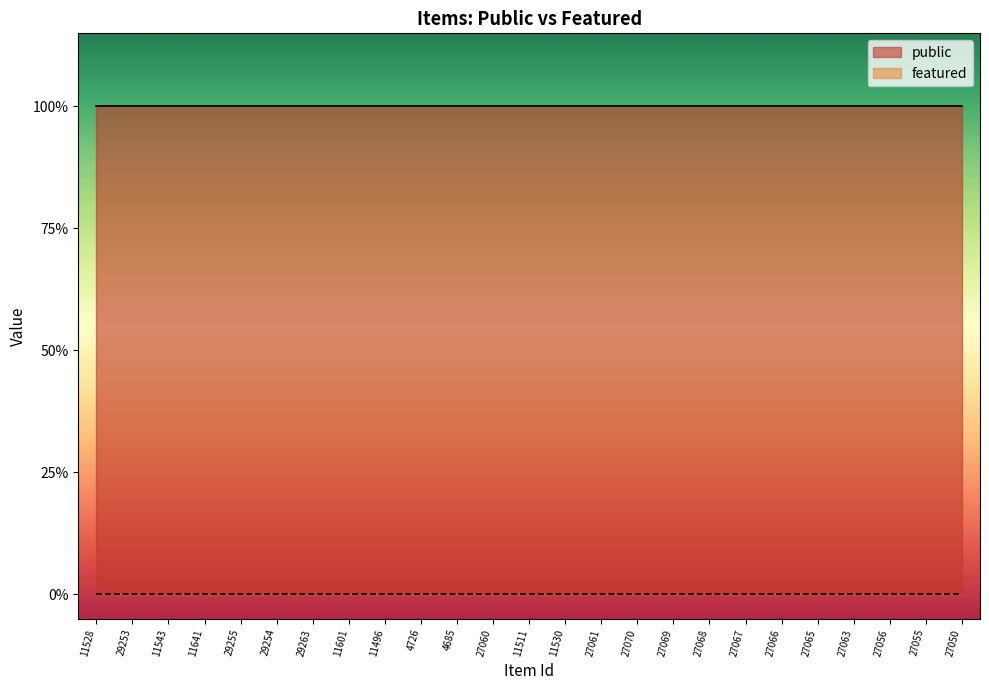

Rank the categories by featured value from highest to lowest.

11528, 29253, 11543, 11641, 29255, 29254, 29263, 11601, 11496, 4726, 4685, 27060, 11511, 11530, 27061, 27070, 27069, 27068, 27067, 27066, 27065, 27063, 27056, 27055, 27050